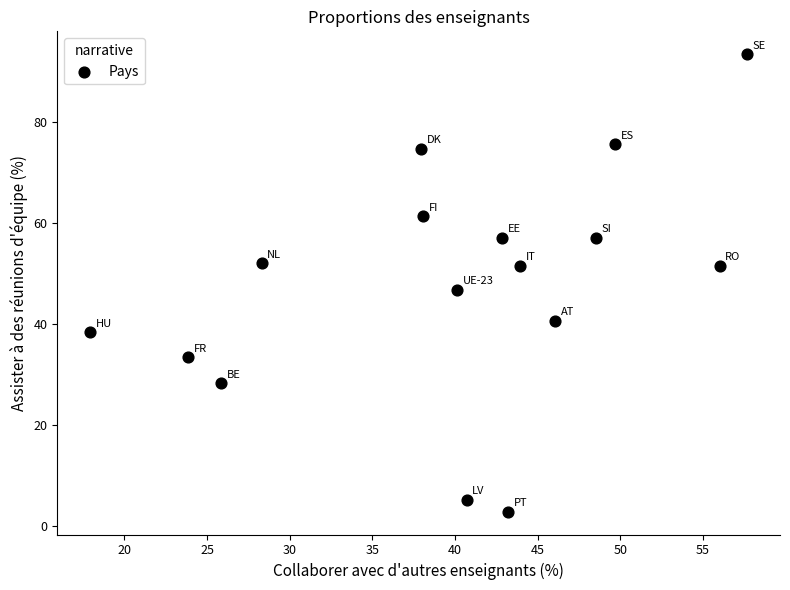

What is the range of Y values (max minus min)?

90.5